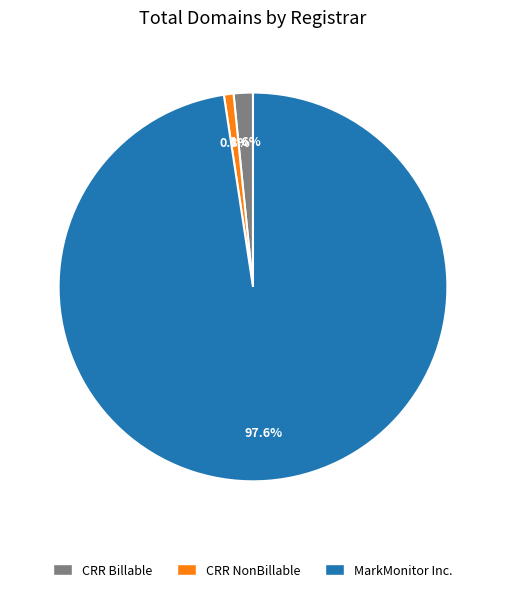

How many slices are in this pie chart?

3